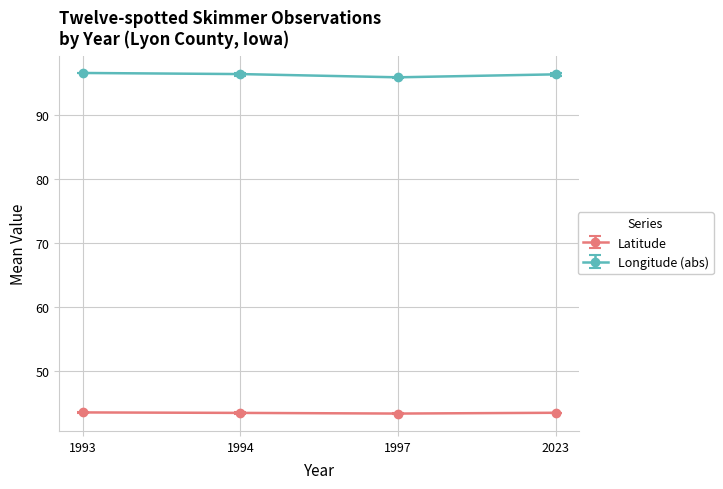

What is the greatest value displayed?

96.6